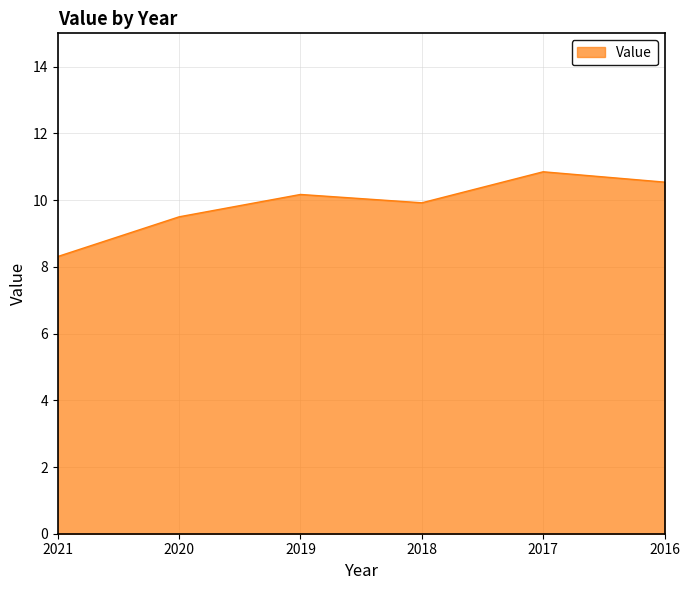

Which label corresponds to the smallest value in the chart?

2021